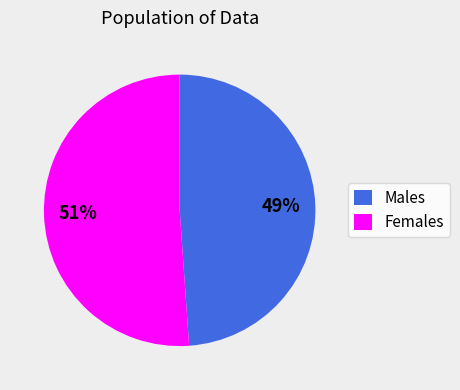

To the nearest percent, what portion does Females represent?

51%